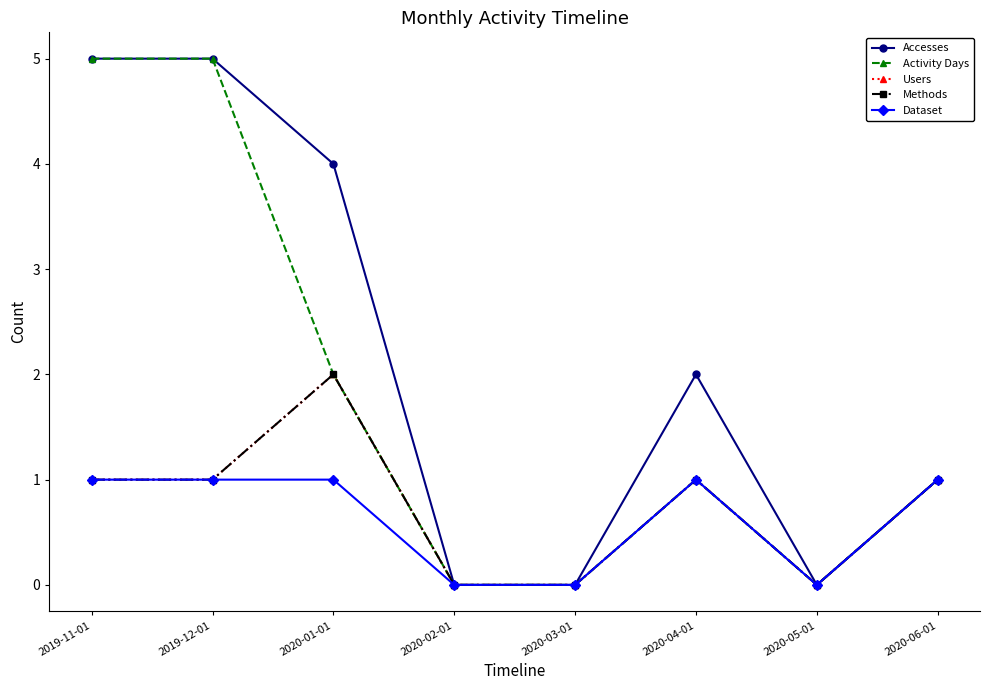

Reading left to right, list all the values displayed in this chart.

Accesses: 5	5	4	0	0	2	0	1
Activity Days: 5	5	2	0	0	1	0	1
Users: 1	1	2	0	0	1	0	1
Methods: 1	1	2	0	0	1	0	1
Dataset: 1	1	1	0	0	1	0	1